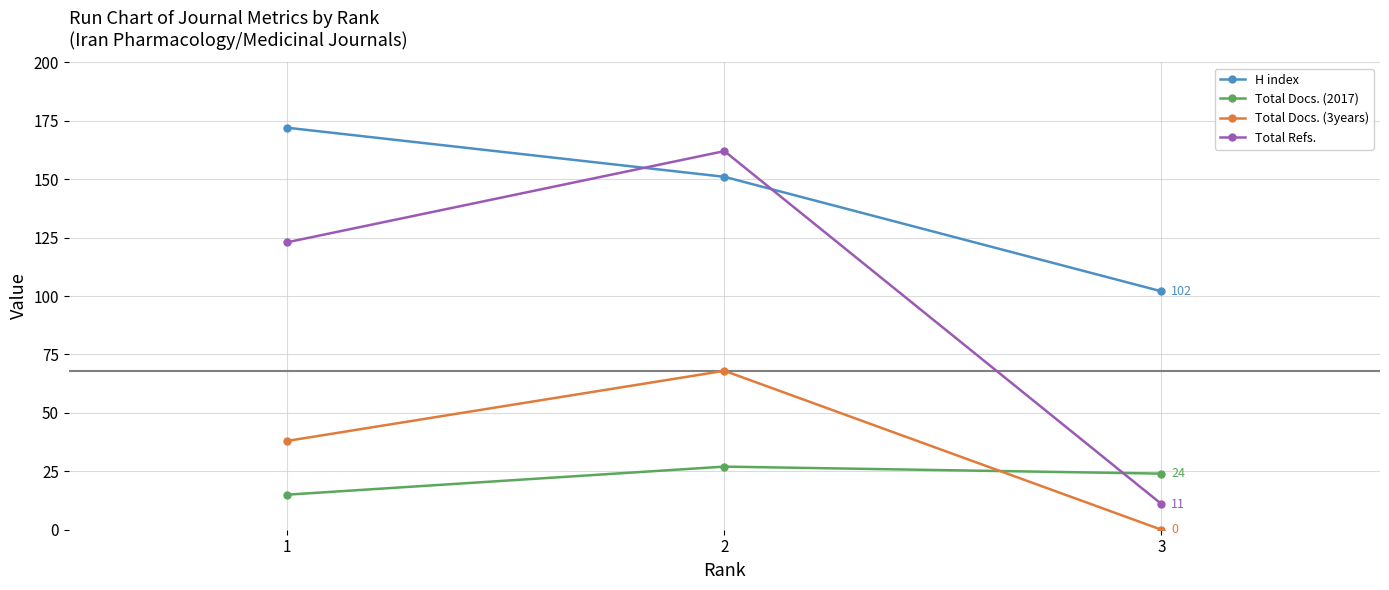

Is the value of Total Refs. at 2 greater than the value of Total Docs. (2017) at 2?

Yes